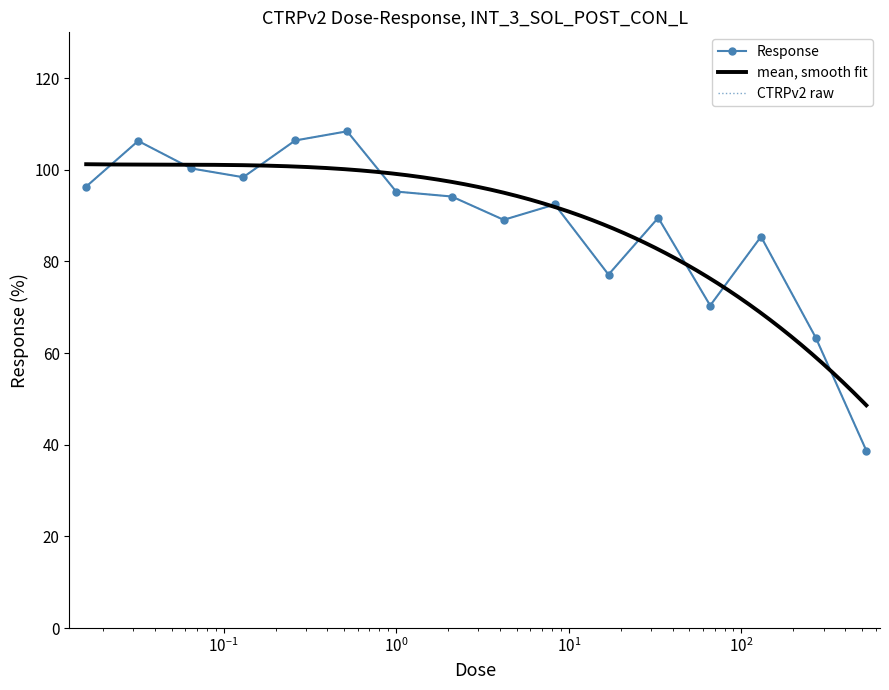

Reading left to right, what are all the values shown in this chart?

96.3	106.3	100.3	98.4	106.4	108.4	95.2	94.2	89.1	92.4	77.1	89.5	70.4	85.4	63.4	38.7